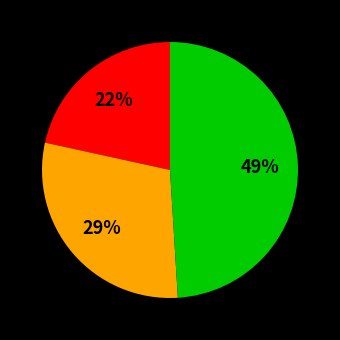

To the nearest percent, what is the average slice percentage?

33%